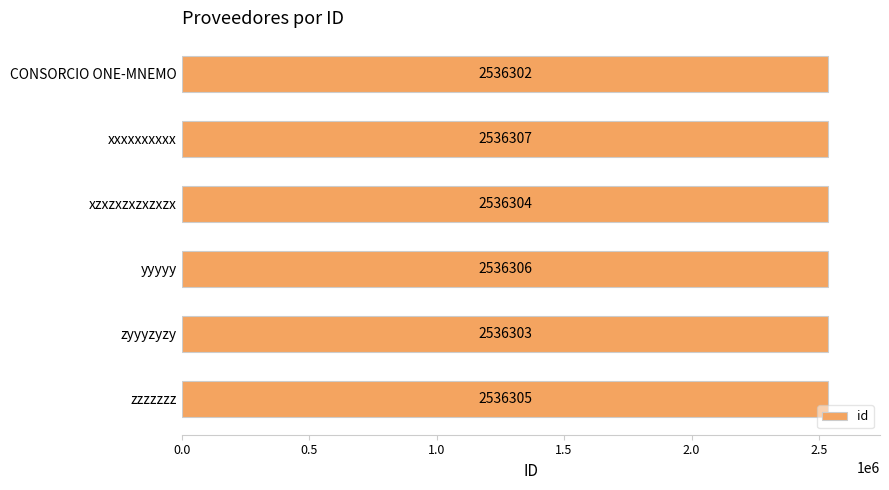

Which has a higher value, xzxzxzxzxzxzx or CONSORCIO ONE-MNEMO?

xzxzxzxzxzxzx